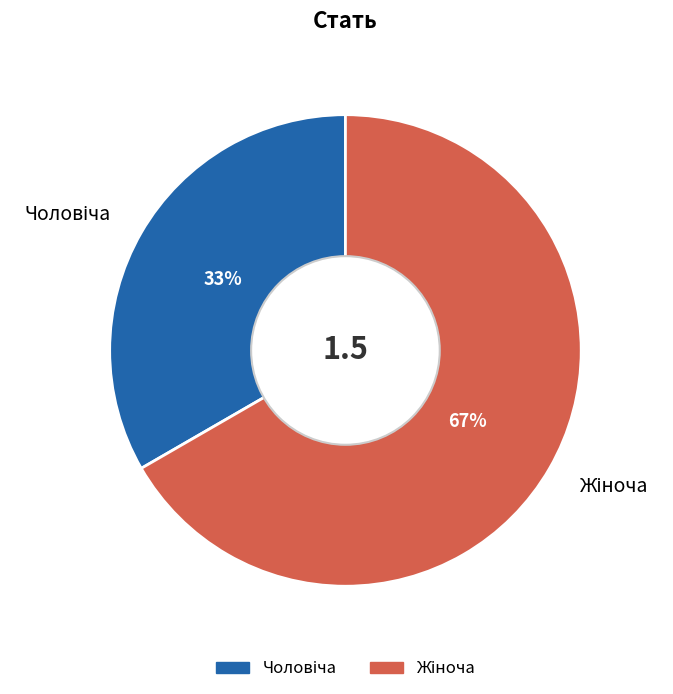

Is there any slice that represents more than half of the pie?

Yes